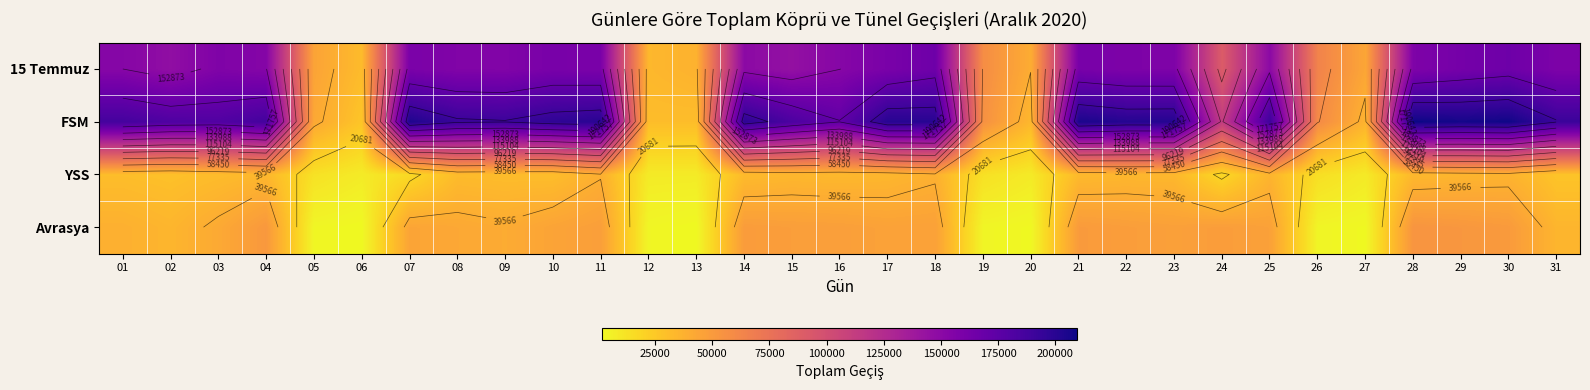

Which has a higher value, 17 or 02?

17